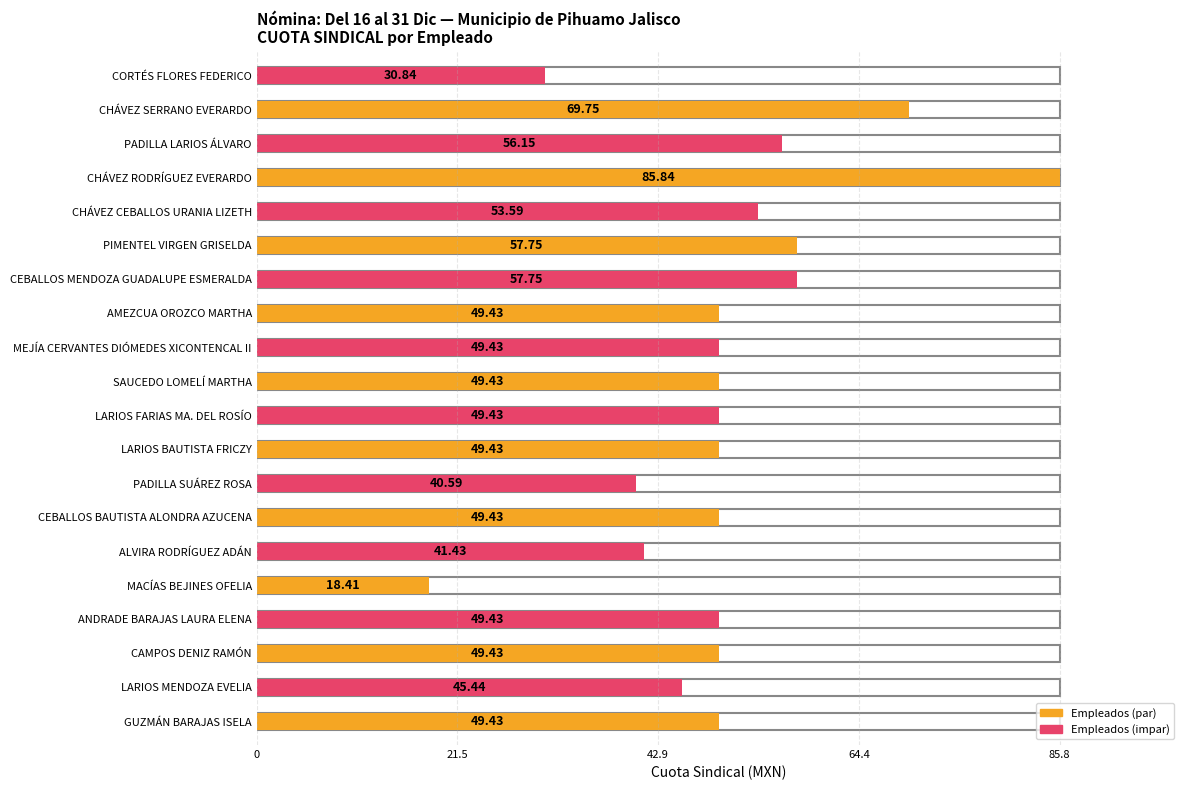

What is the difference between the maximum and second lowest values?

55.0